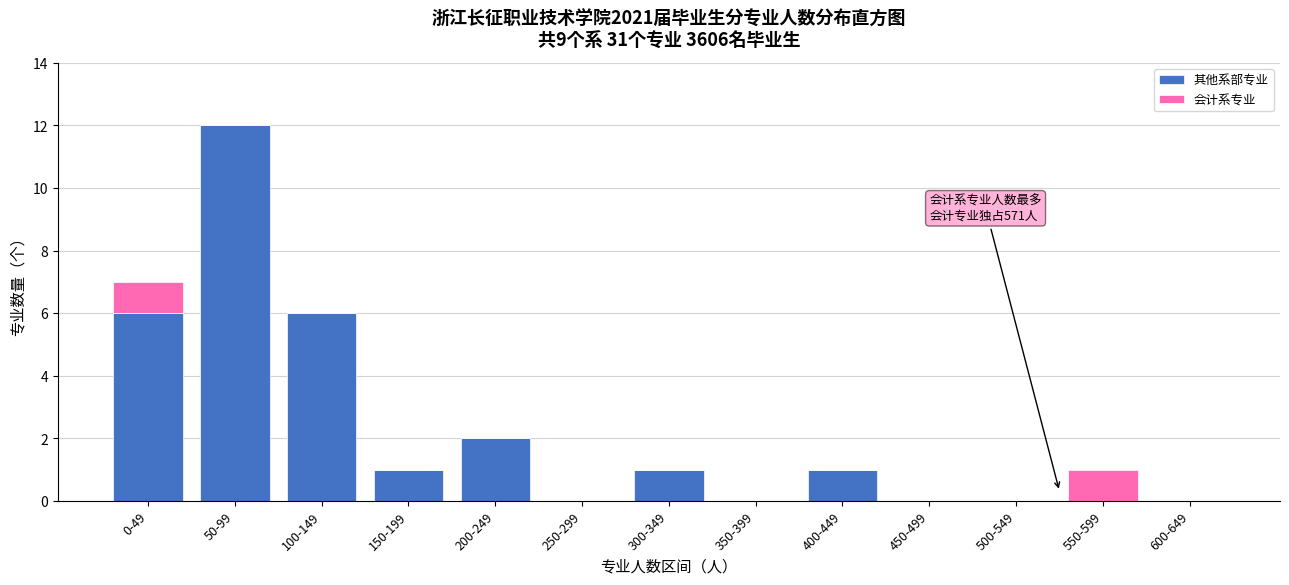

Reading left to right, what are the values for 其他系部专业?

0-49=6	50-99=12	100-149=6	150-199=1	200-249=2	250-299=0	300-349=1	350-399=0	400-449=1	450-499=0	500-549=0	550-599=0	600-649=0